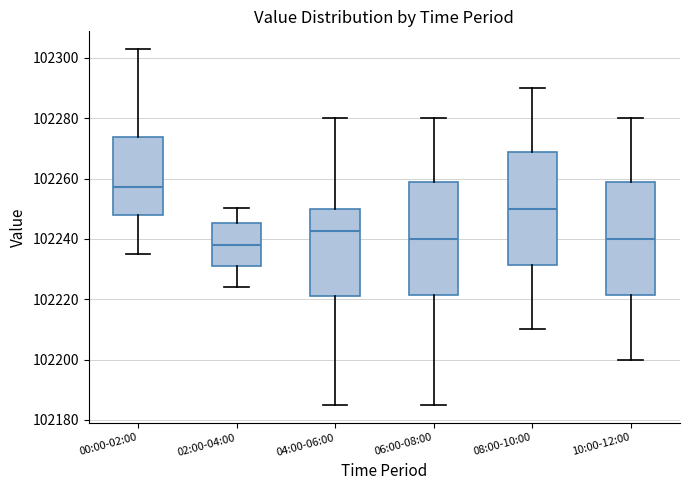

Reading left to right, read every box against the y-axis: the position of its median line, the range the box covers, and the ends of its whiskers. The values are not printed on the chart, so give them approximately, as read against the axis.

00:00-02:00: median 102258, box 102248 to 102274, whiskers 102234 to 102302
02:00-04:00: median 102238, box 102230 to 102246, whiskers 102224 to 102250
04:00-06:00: median 102242, box 102222 to 102250, whiskers 102186 to 102280
06:00-08:00: median 102240, box 102222 to 102258, whiskers 102186 to 102280
08:00-10:00: median 102250, box 102232 to 102268, whiskers 102210 to 102290
10:00-12:00: median 102240, box 102222 to 102258, whiskers 102200 to 102280